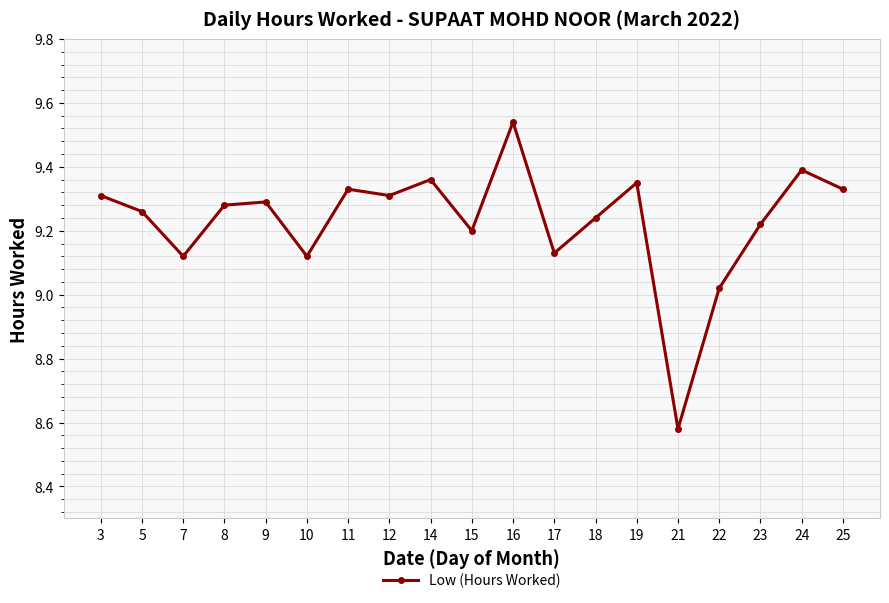

How many interior local valleys (lower than both neighbors) does the data have?

6